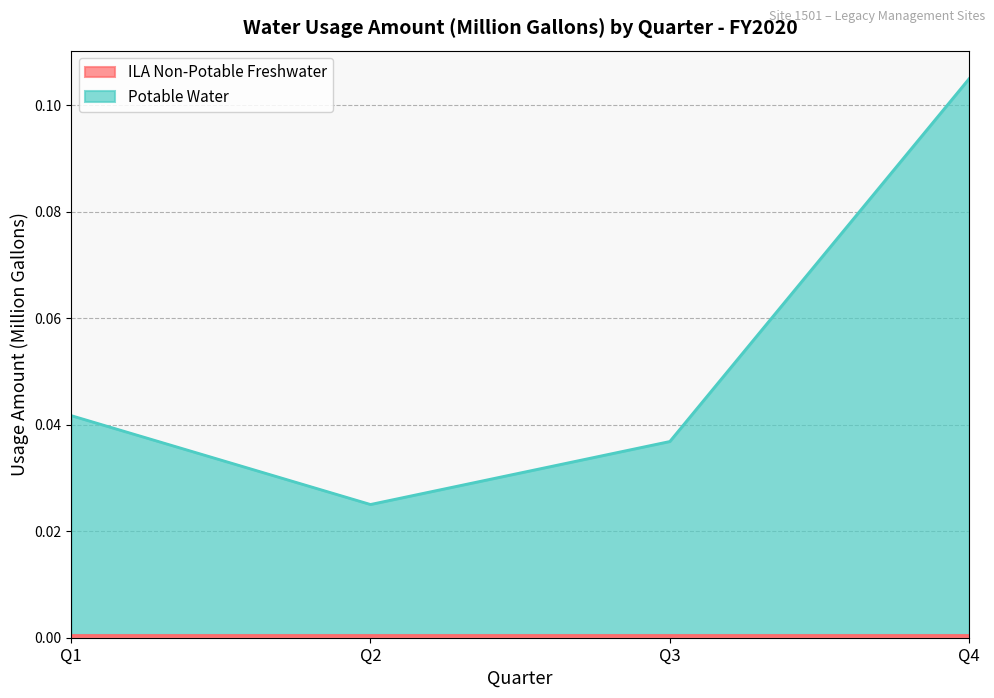

What is the change in value from Q2 to Q4?

+0.1